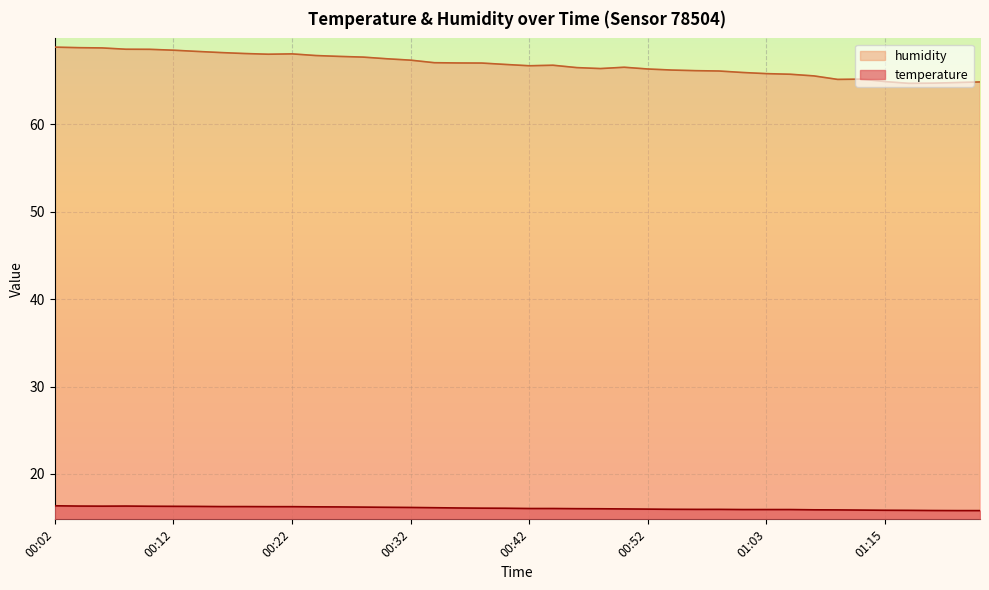

In humidity, how many points are higher than both neighbors (excluding endpoints)?

4